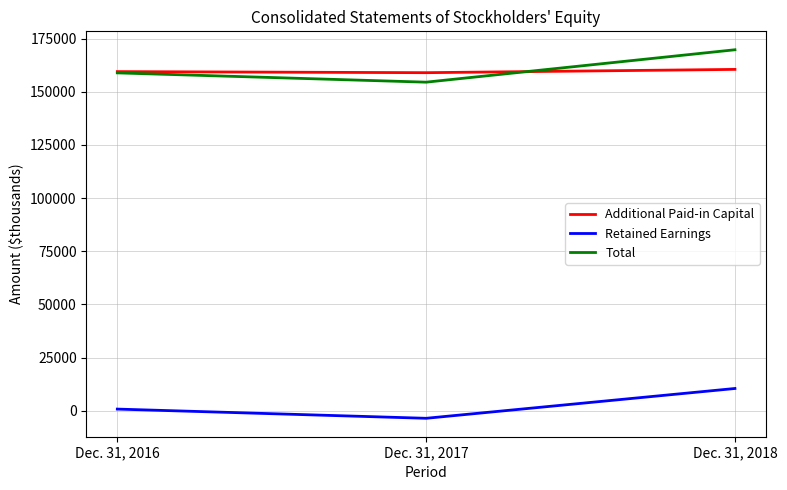

How many values in the Additional Paid-in Capital series are below 159474?

1